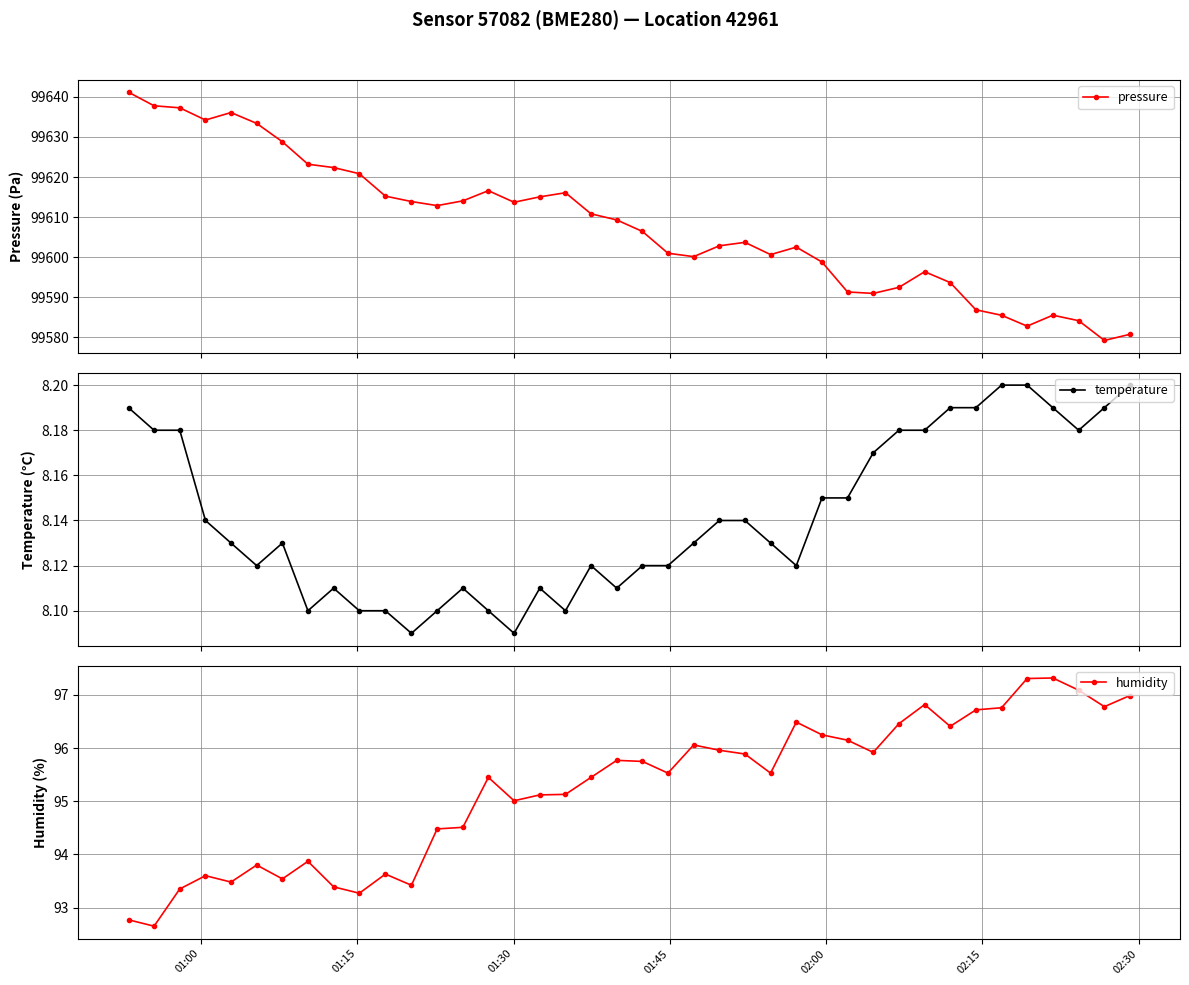

True or false: temperature has more than 2 points higher than both neighbors.

True